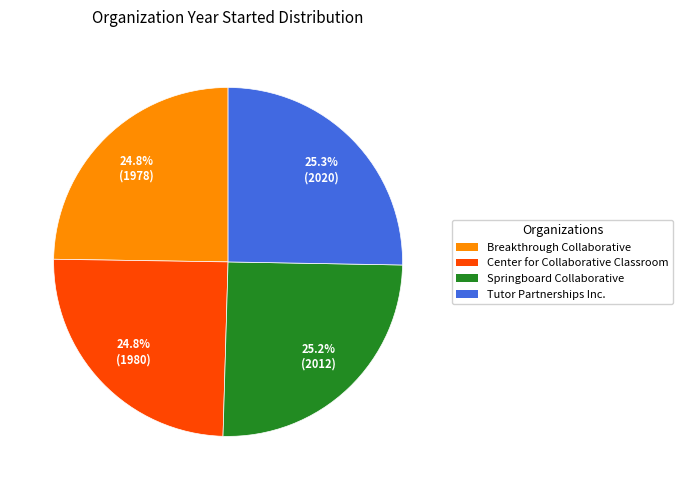

Is there a majority slice in this chart?

No